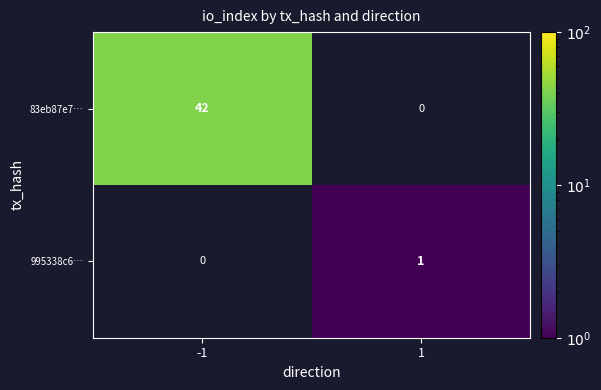

Is the value of 995338c6… at 1 greater than the value of 83eb87e7… at -1?

No